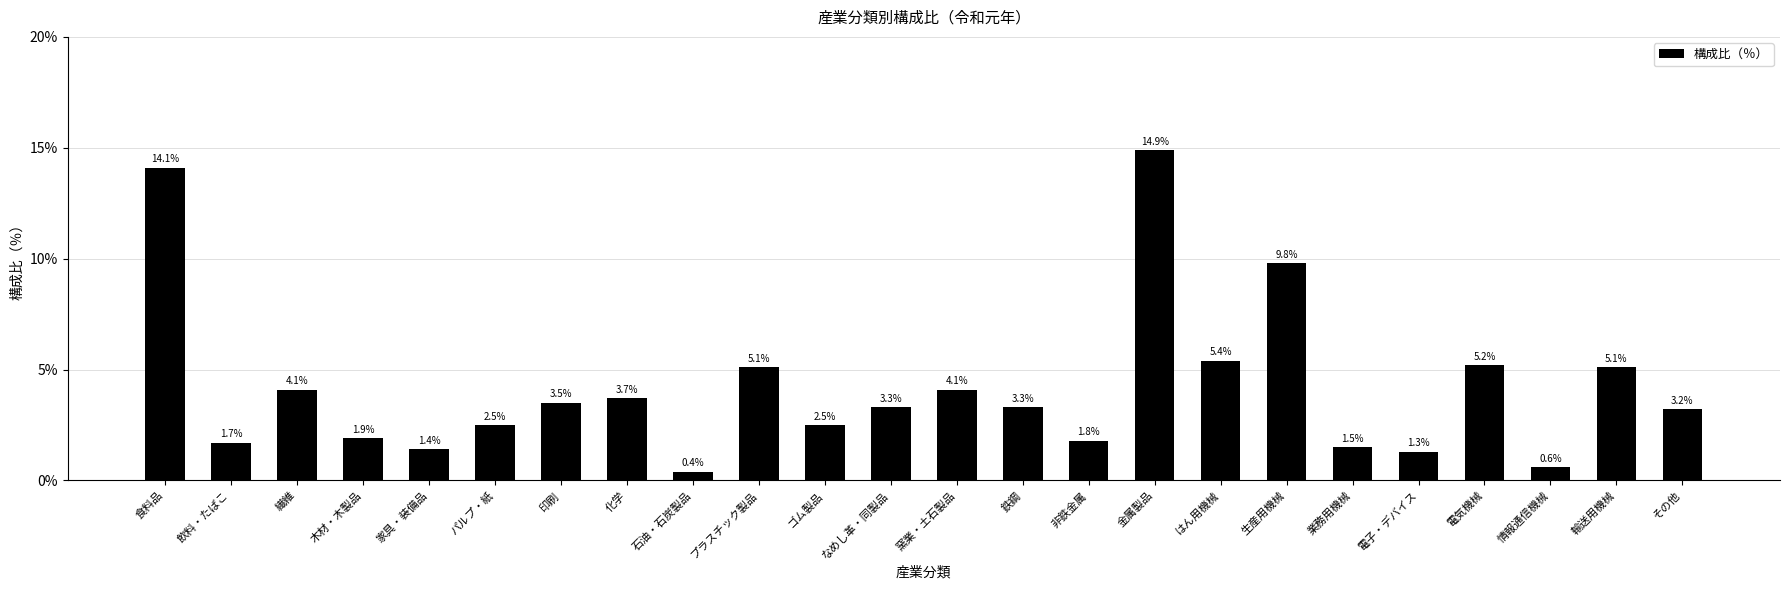

Reading left to right, what are all the values shown in this chart?

14.1	1.7	4.1	1.9	1.4	2.5	3.5	3.7	0.4	5.1	2.5	3.3	4.1	3.3	1.8	14.9	5.4	9.8	1.5	1.3	5.2	0.6	5.1	3.2